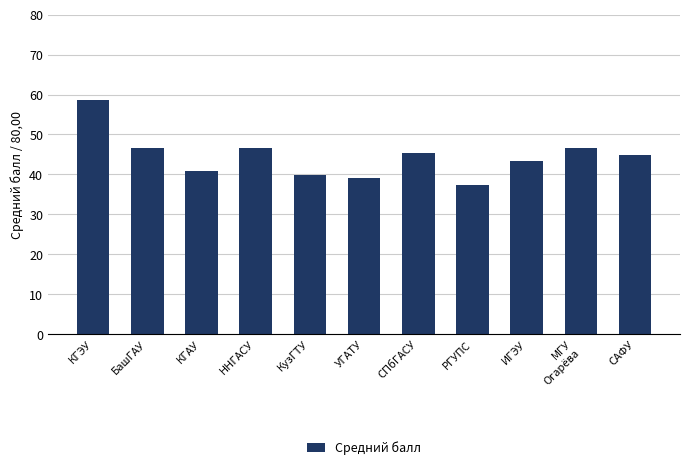

What is the average value?

44.4